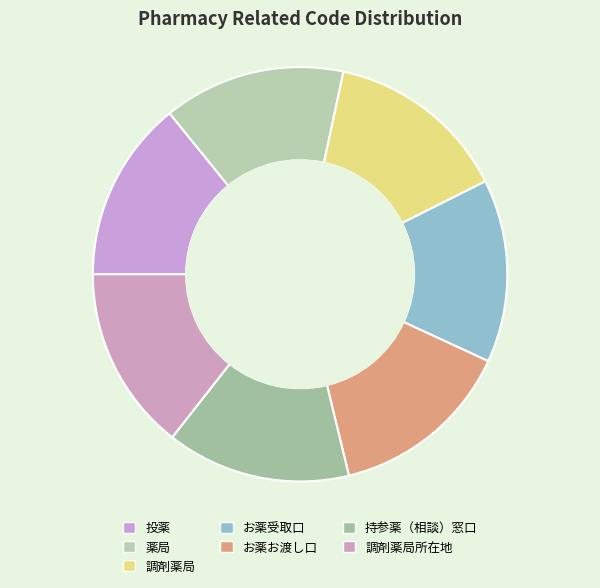

What percentage do 投薬 and 薬局 together represent?

28.4%